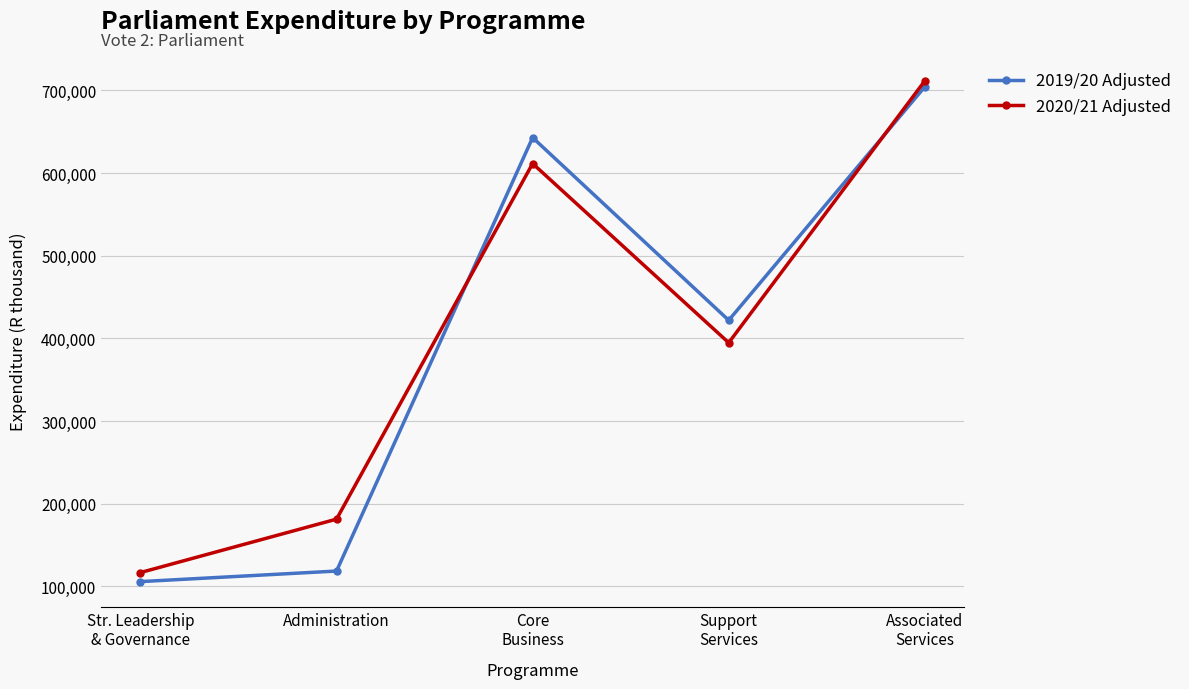

Which series has the widest spread of values?

2019/20 Adjusted